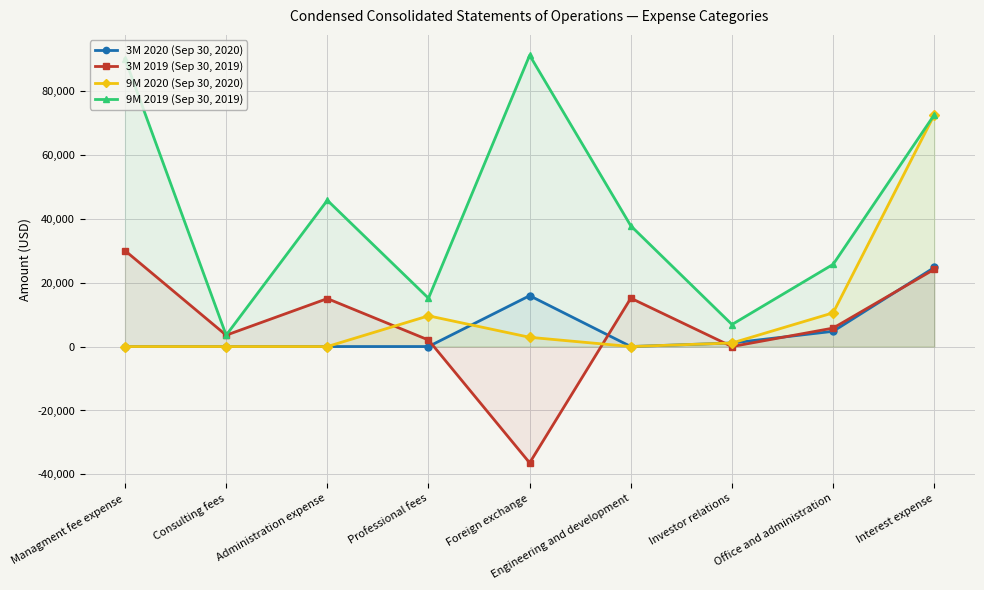

List the labels in order of 3M 2020 (Sep 30, 2020) value, largest first.

Interest expense, Foreign exchange, Office and administration, Investor relations, Professional fees, Managment fee expense, Consulting fees, Administration expense, Engineering and development